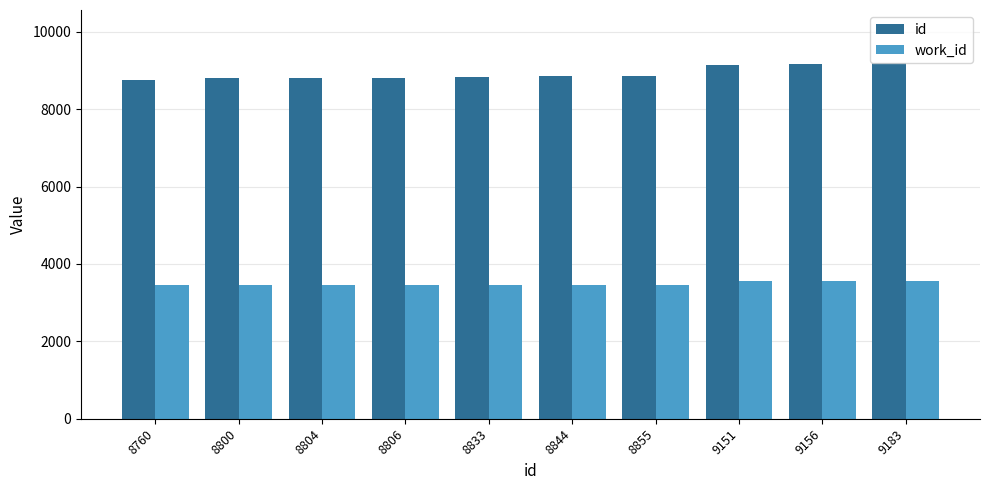

How many bars are there in each group?

2